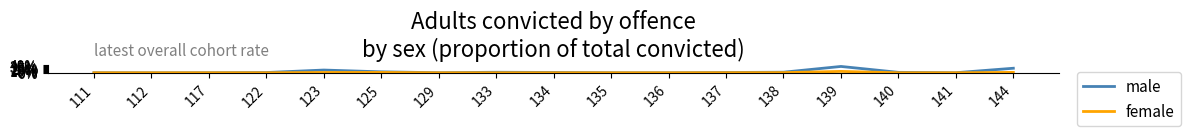

Reading left to right, what are all the values shown in this chart?

male: 111=0.0	112=0.0	117=0.0	122=0.0	123=0.1	125=0.0	129=0.0	133=0.0	134=0.0	135=0.0	136=0.0	137=0.0	138=0.0	139=0.3	140=0.0	141=0.0	144=0.2
female: 111=0.0	112=0.0	117=0.0	122=0.0	123=0.0	125=0.0	129=0.0	133=0.0	134=0.0	135=0.0	136=0.0	137=0.0	138=0.0	139=0.1	140=0.0	141=0.0	144=0.0